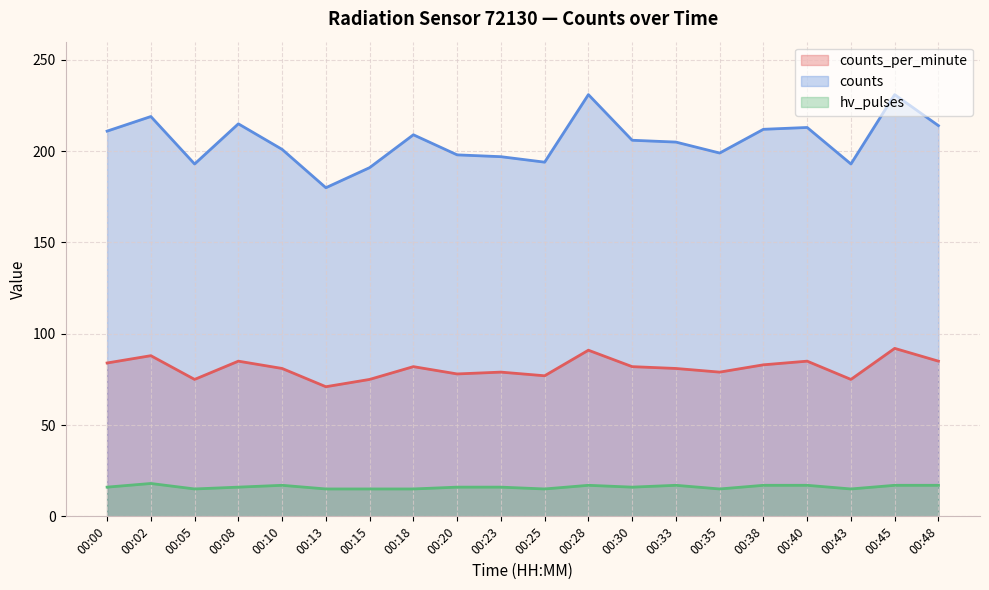

Reading right to left, list all the values displayed in this chart.

00:48=85	00:45=92	00:43=75	00:40=85	00:38=83	00:35=79	00:33=81	00:30=82	00:28=91	00:25=77	00:23=79	00:20=78	00:18=82	00:15=75	00:13=71	00:10=81	00:08=85	00:05=75	00:02=88	00:00=84